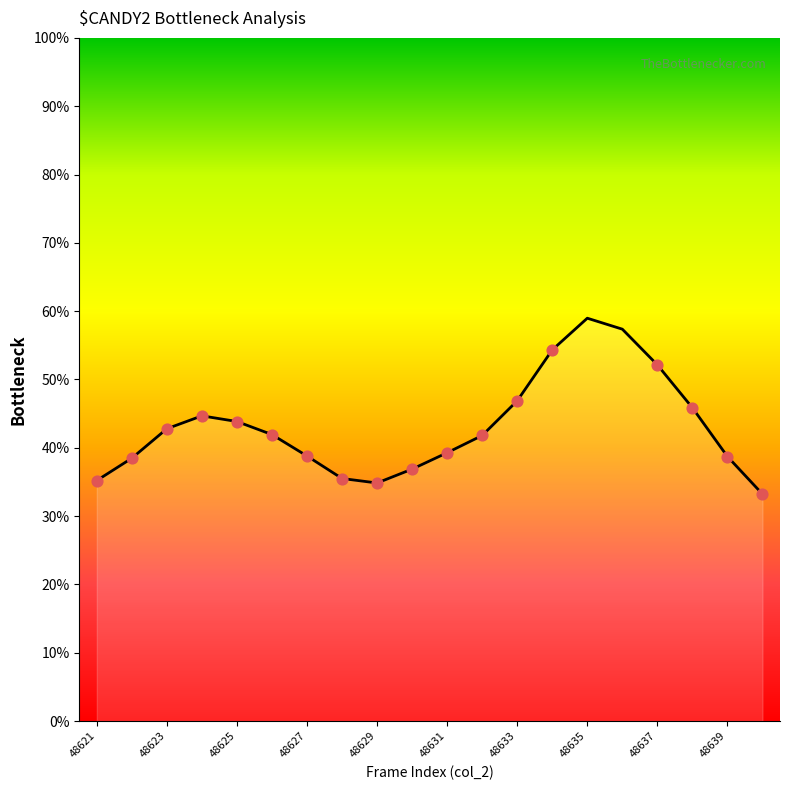

What is the difference between the maximum and minimum values?

25.7